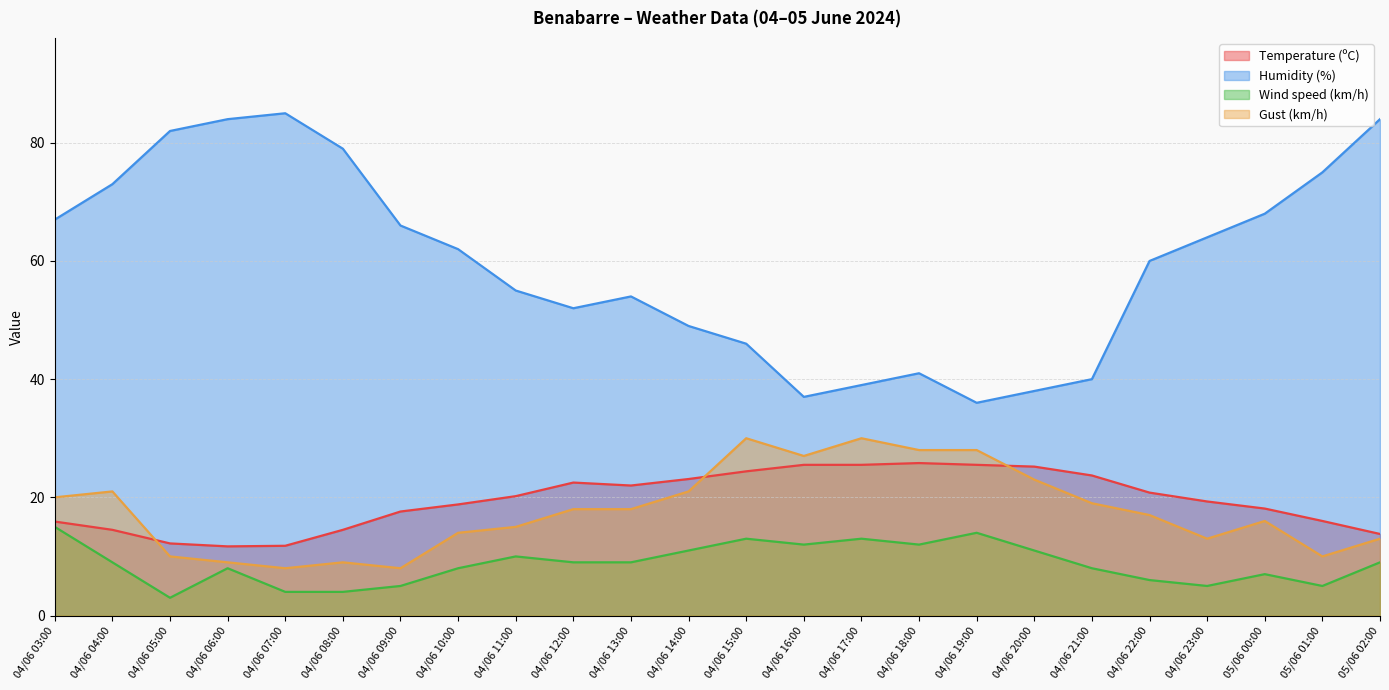

What is the greatest value displayed?

85.0